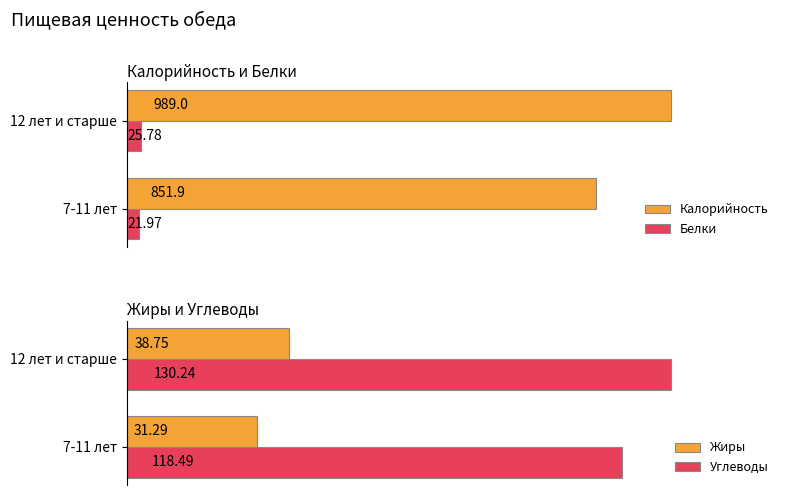

The value of Калорийность at 0 is 560.5. True or false?

False